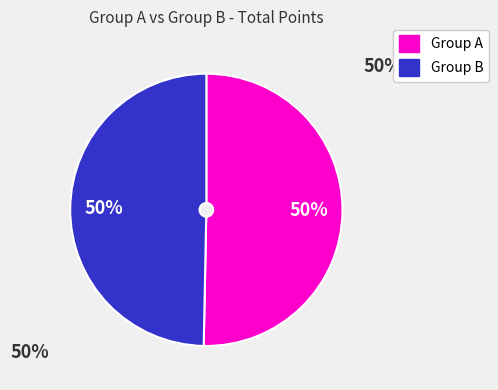

To the nearest percent, what is the average slice percentage?

50%